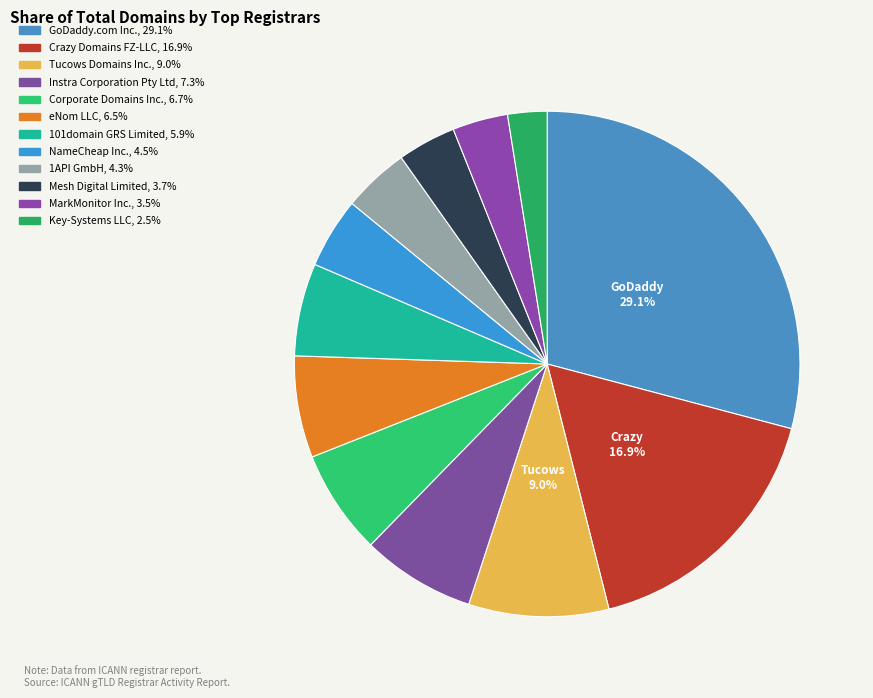

What percentage is the GoDaddy.com Inc. slice, to the nearest percent?

29%